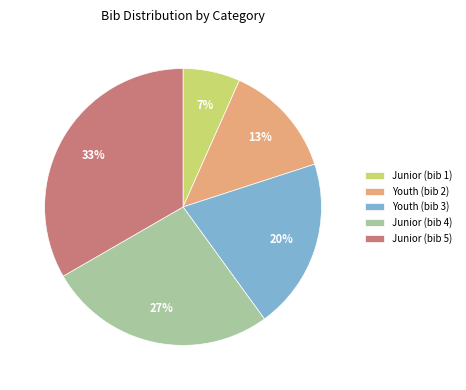

To the nearest percent, what portion does Junior (bib 5) represent?

33%